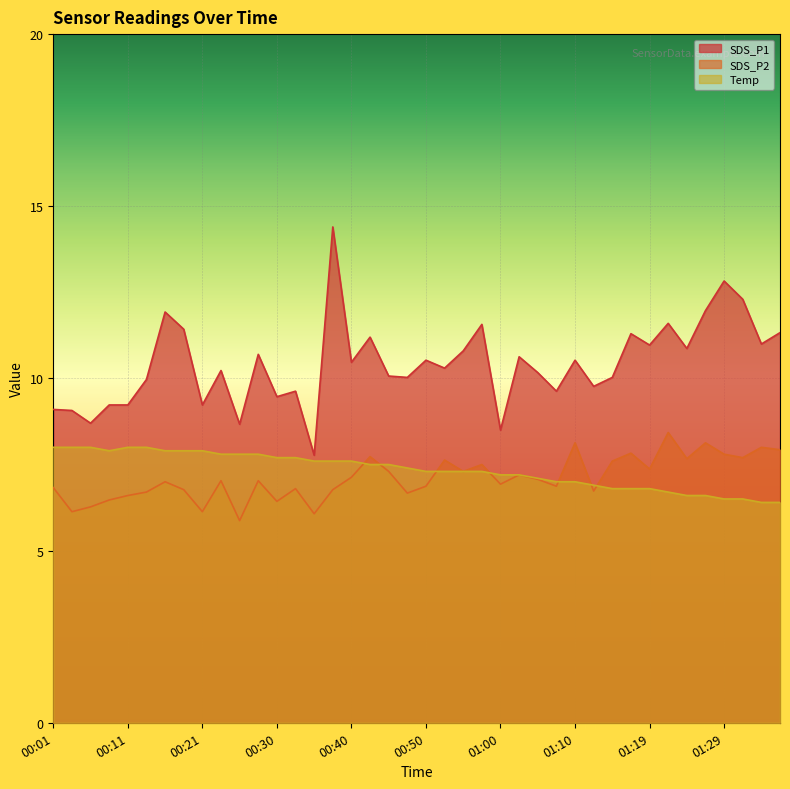

What is the sum of all Temp values?

293.3